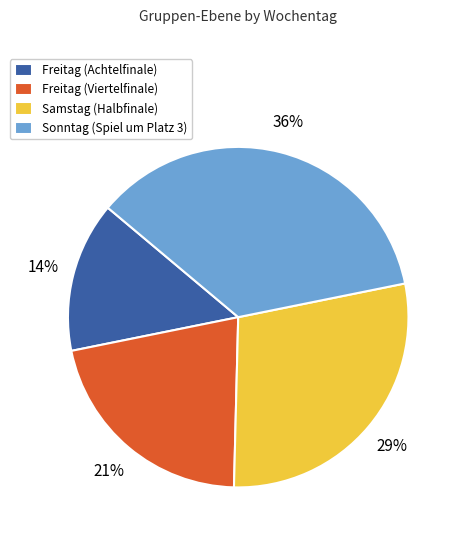

To the nearest percent, what is the difference between the Freitag (Viertelfinale) and Freitag (Achtelfinale) slice percentages?

7%